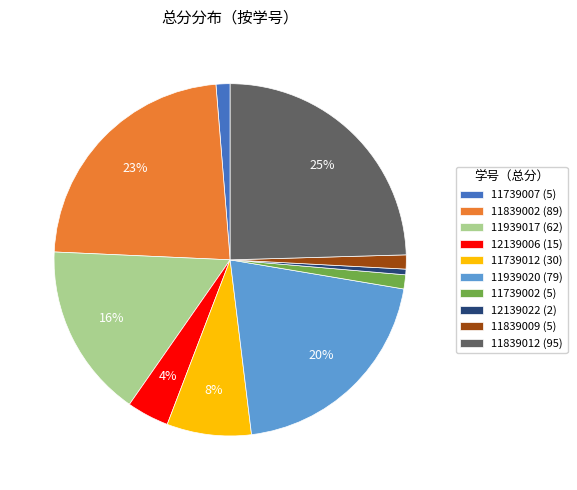

Count the number of slices in the pie.

10